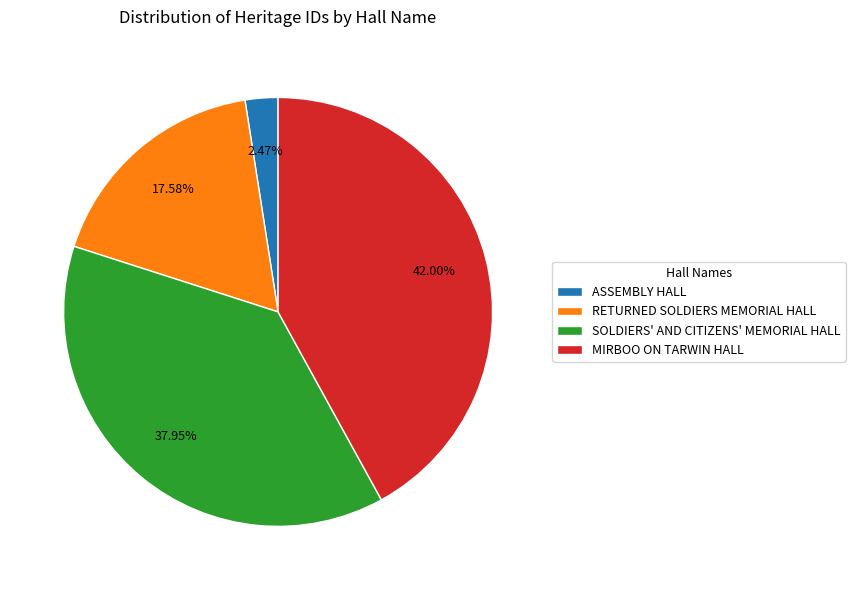

Combined, do SOLDIERS' AND CITIZENS' MEMORIAL HALL and MIRBOO ON TARWIN HALL account for over 50%?

Yes